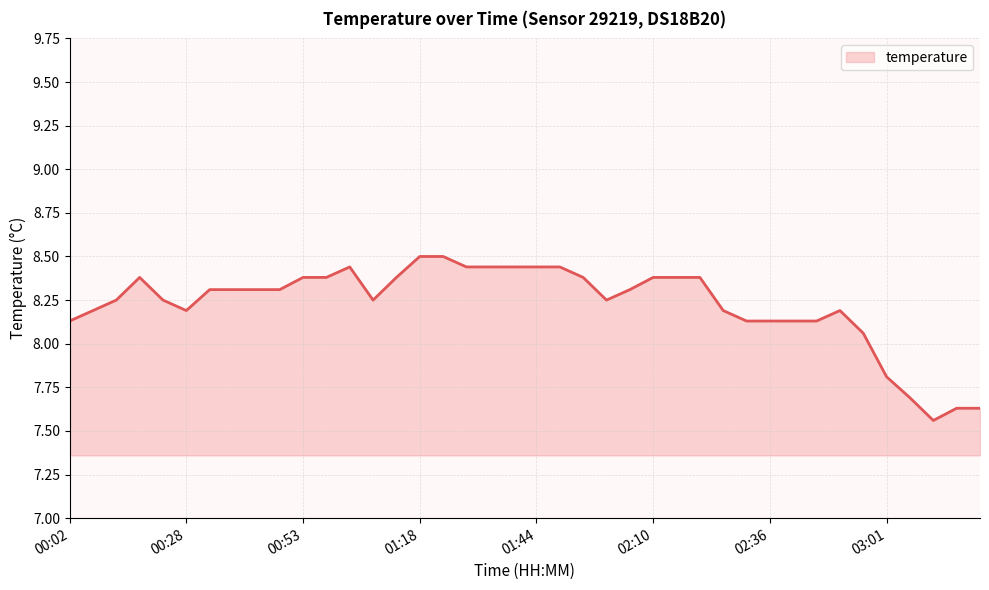

Does the chart have visible grid lines?

Yes